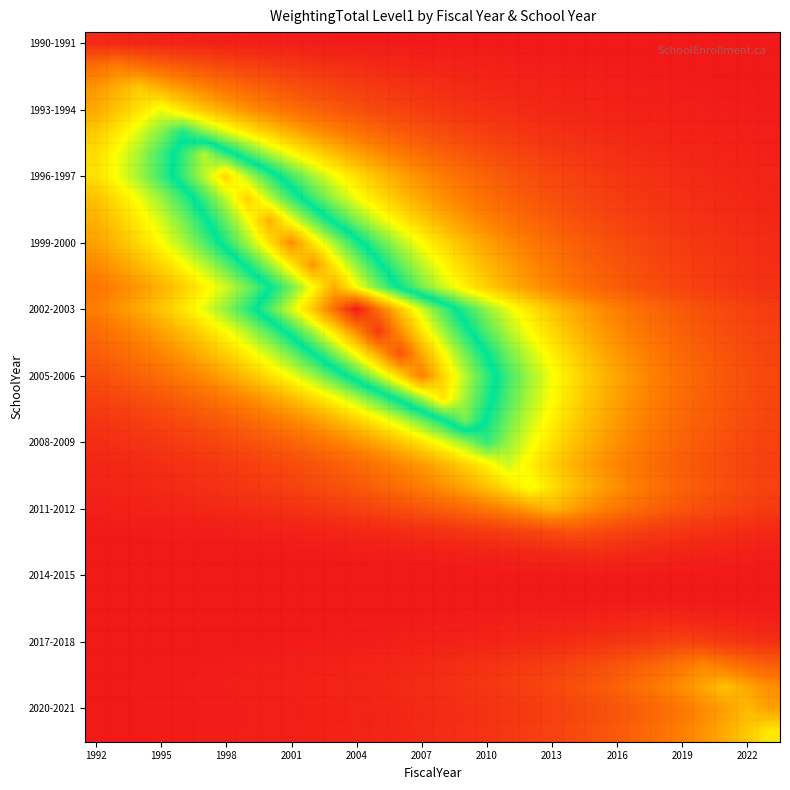

What is the greatest value displayed?

31286.2